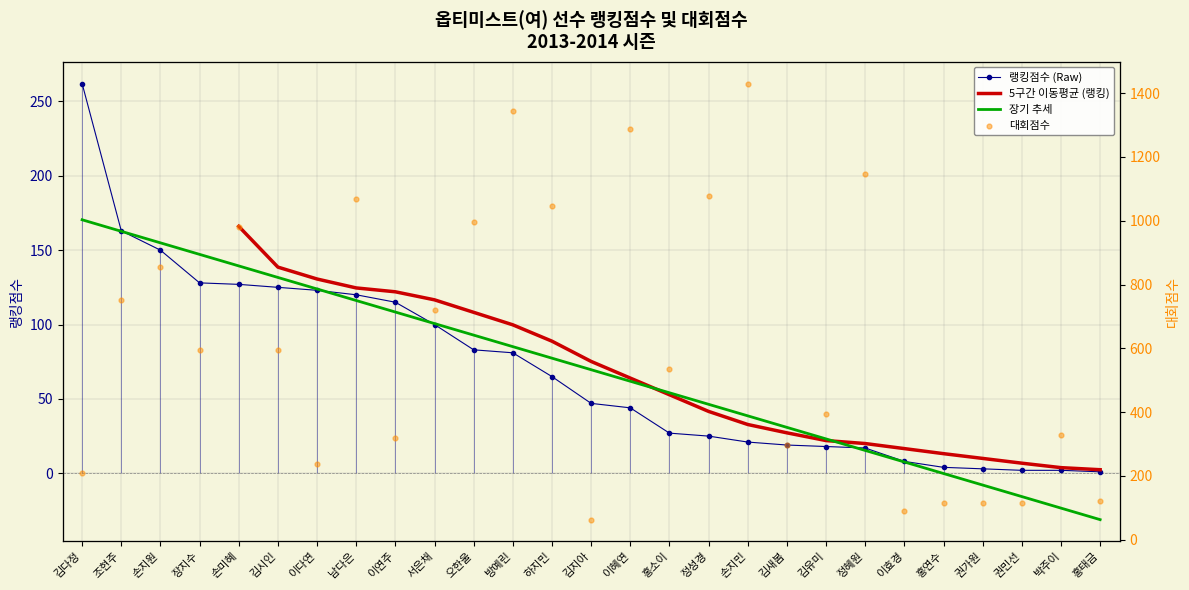

What is the total value across all series at 이다연?

361